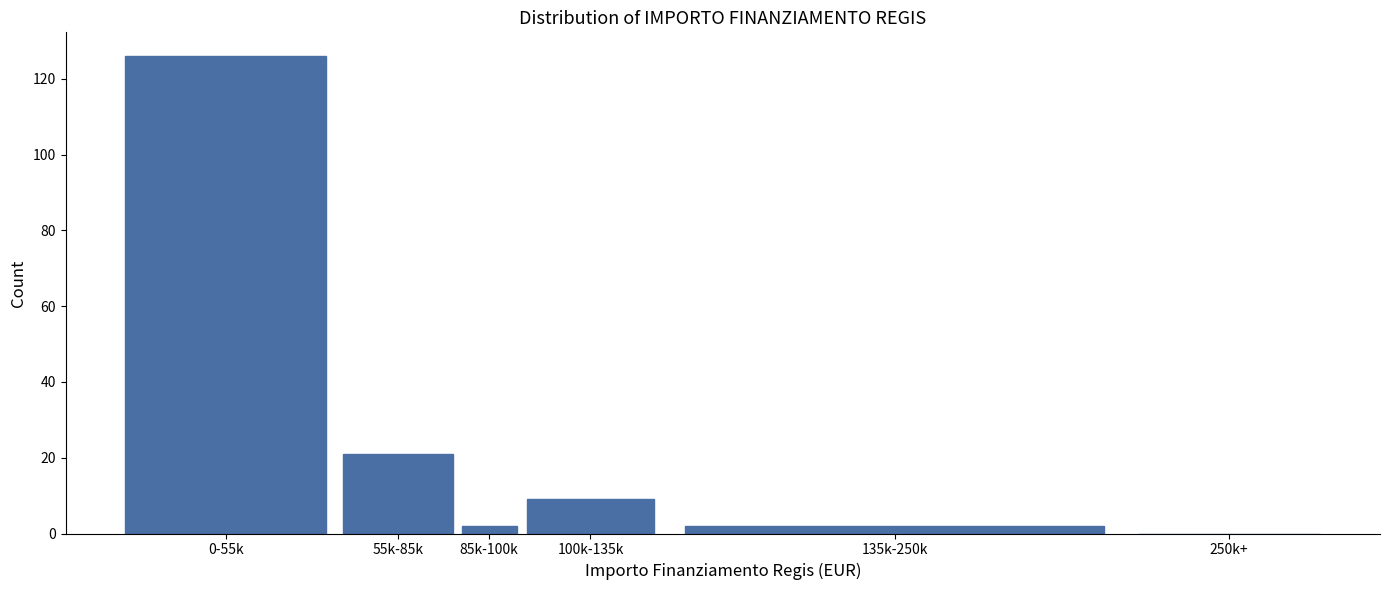

Reading left to right, list all the values displayed in this chart.

0-55k=126	55k-85k=21	85k-100k=2	100k-135k=9	135k-250k=2	250k+=0